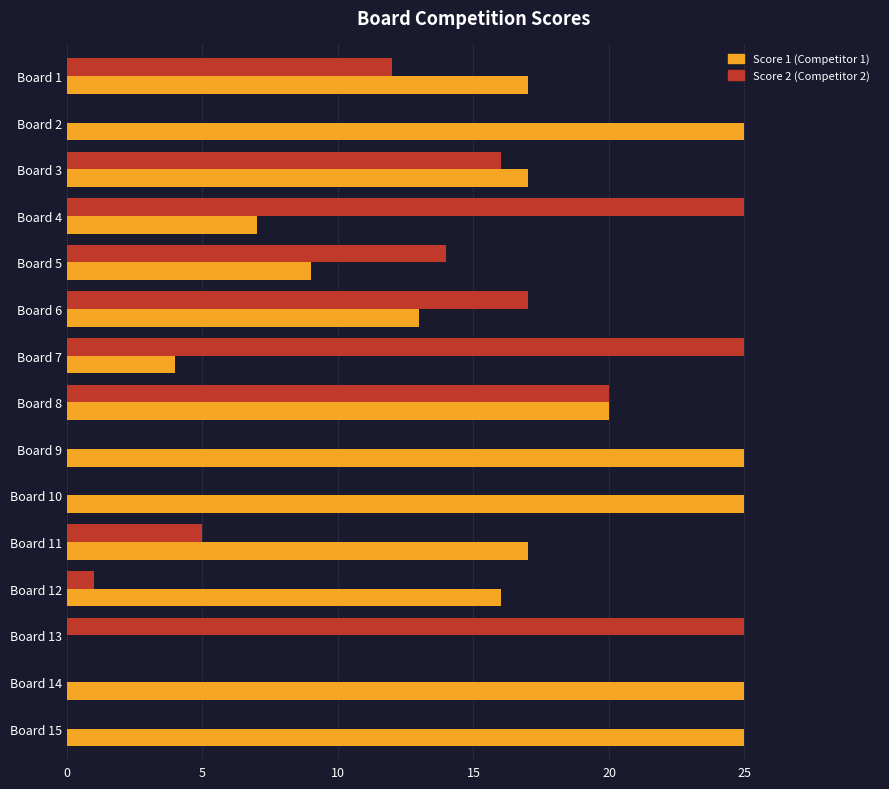

At which category is the sum across all series the highest?

Board 8